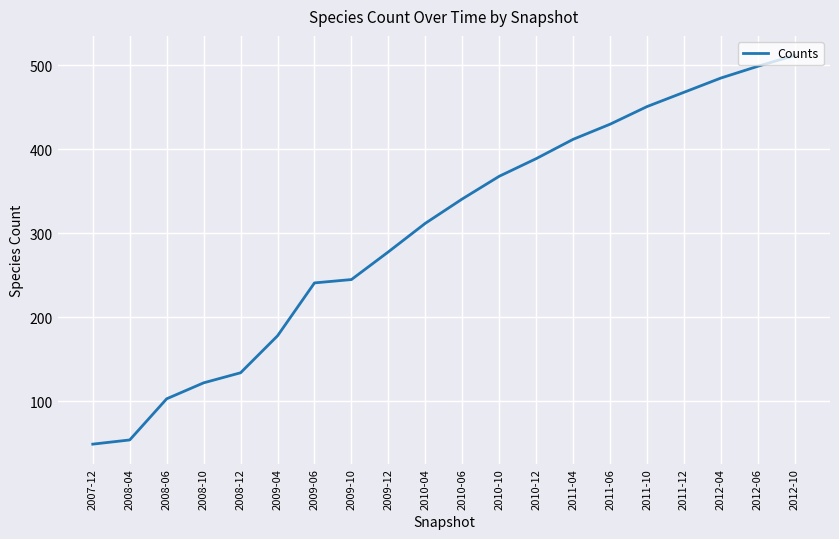

Where is the data nearest to the value 280?

2009-12